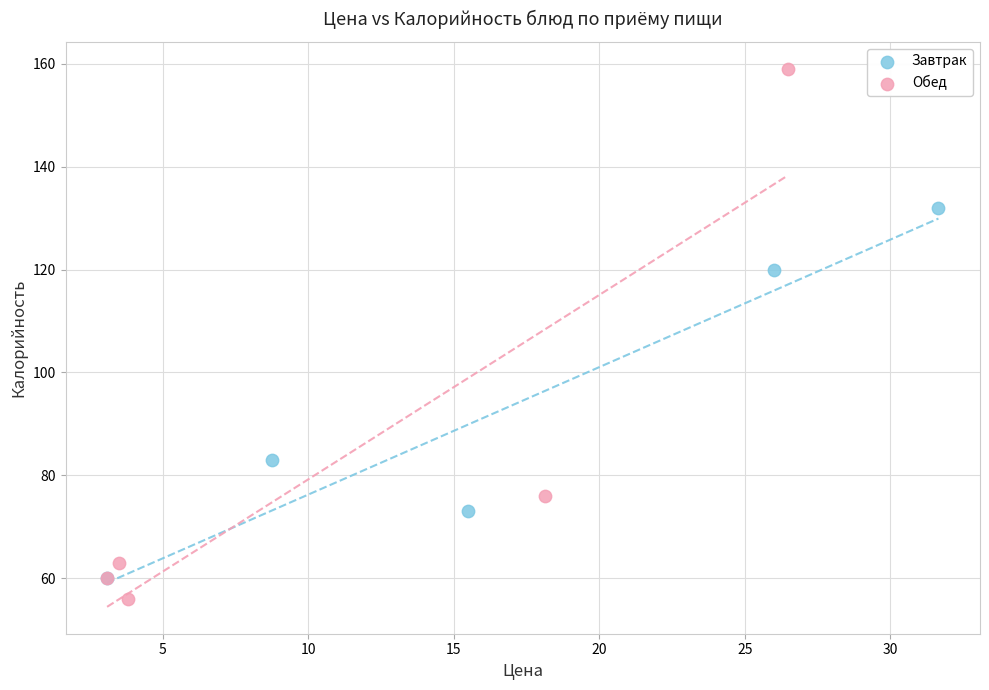

Which series reaches the maximum Y coordinate?

Обед